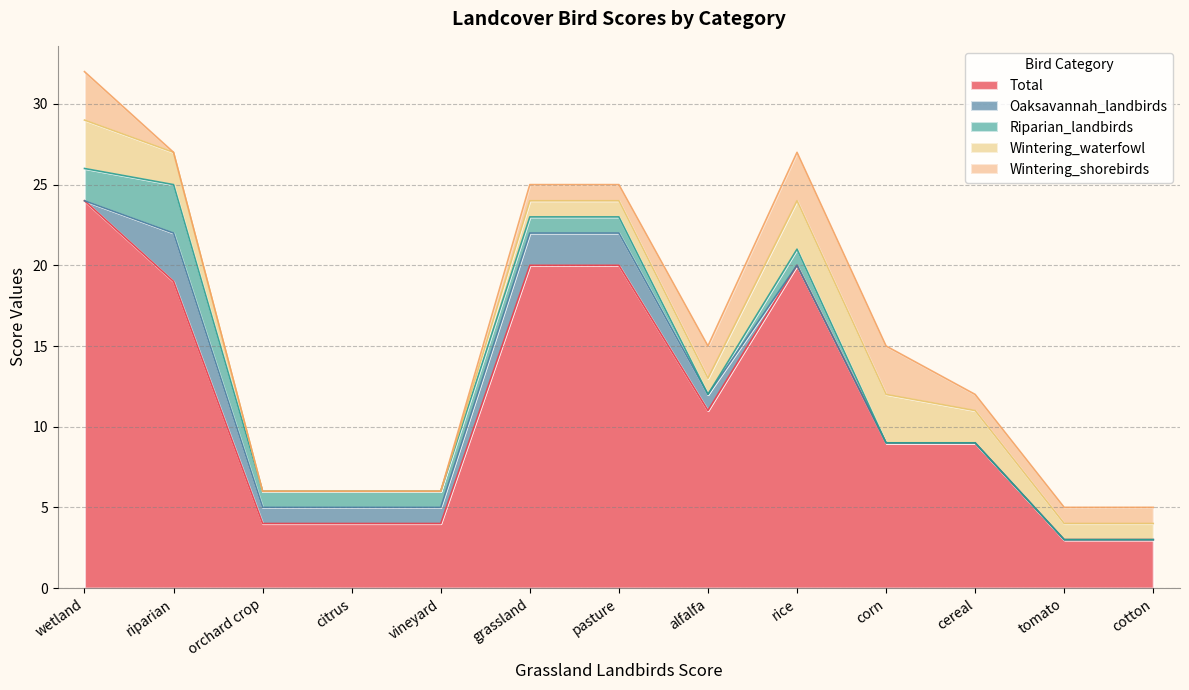

Between orchard crop and corn, which series saw the biggest shift?

Total